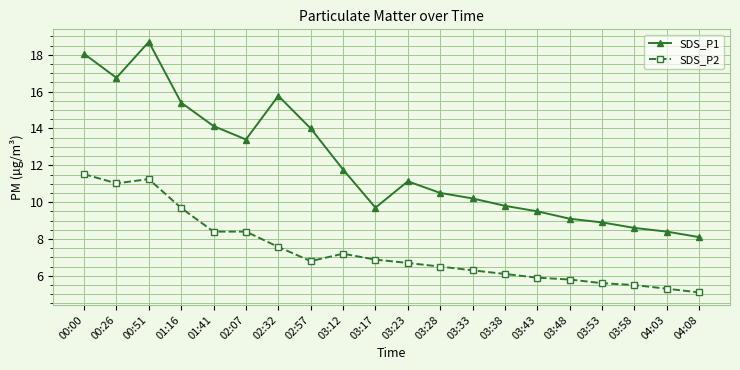

Which category has the lowest value in the SDS_P2 series?

04:08